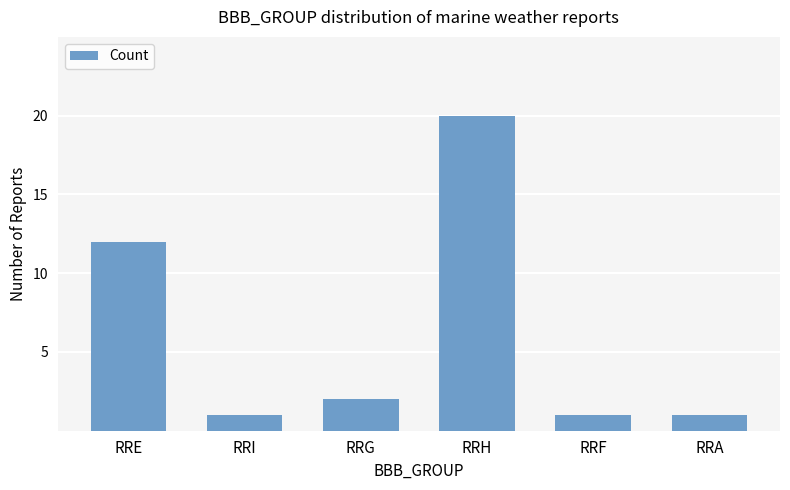

What is the sum of all values?

37